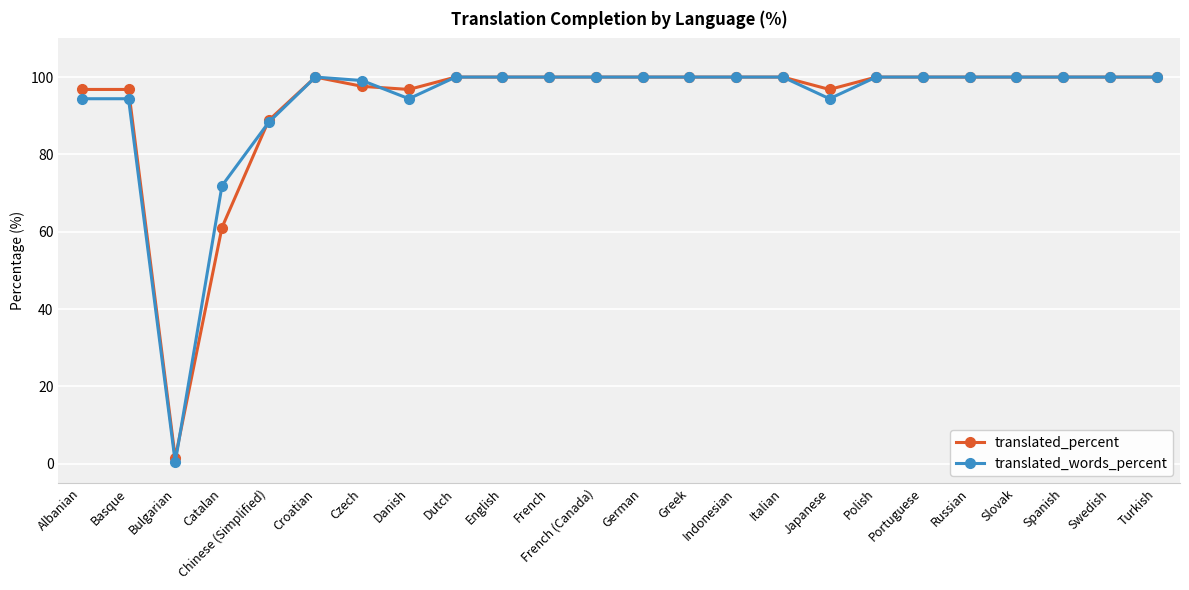

Which series has the widest spread of values?

translated_words_percent